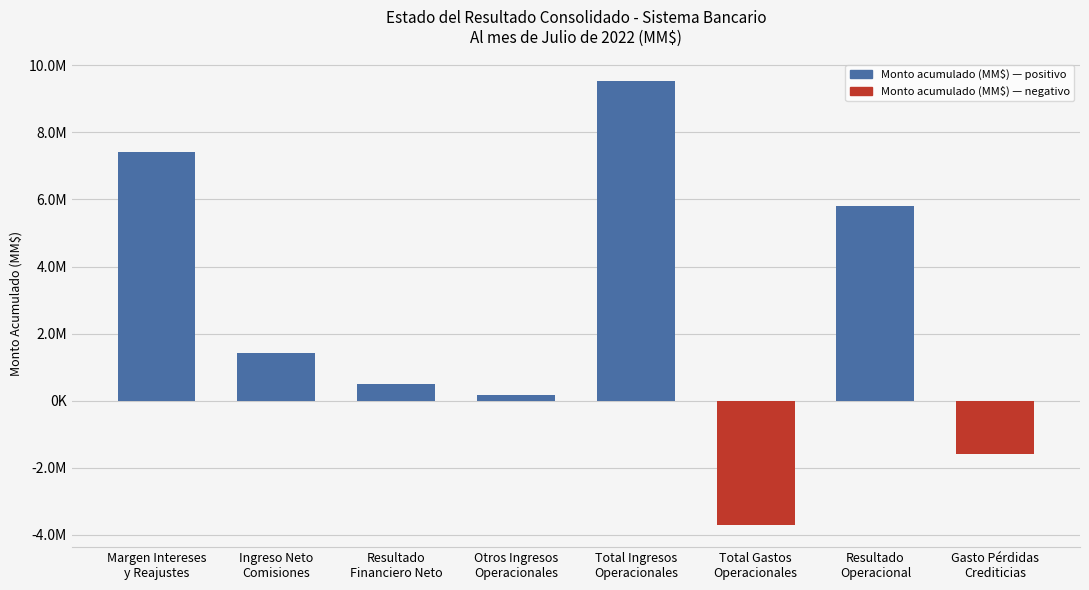

Which category has the highest value across all series?

Total Ingresos
Operacionales